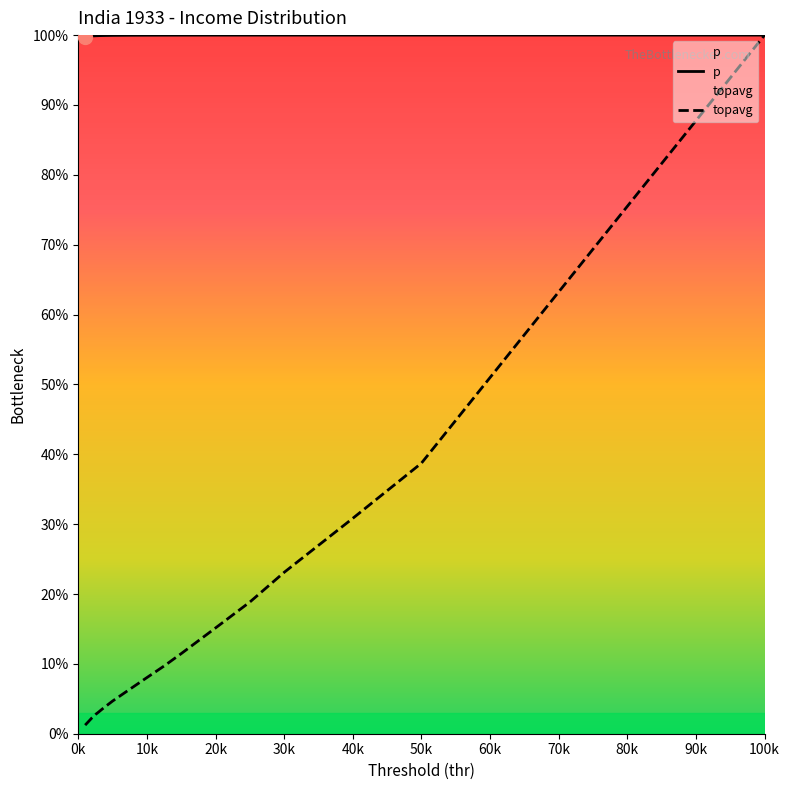

Where is p nearest to the value 0?

1000